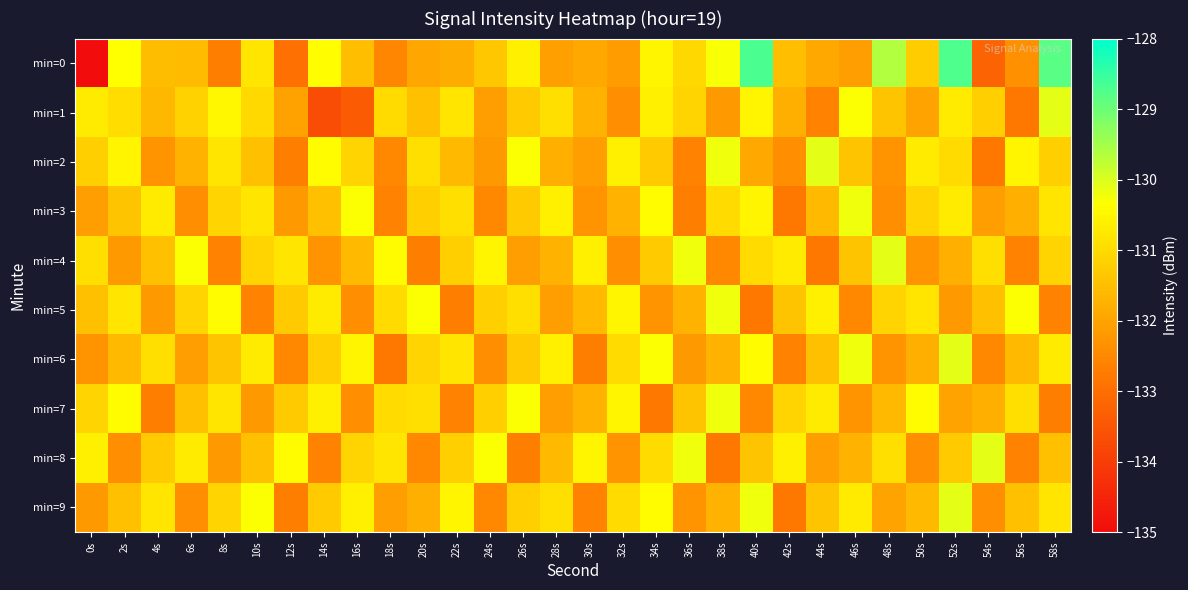

Reading left to right, transcribe all the data shown in this chart.

min=0: 0s=-221.0	2s=-130.3	4s=-131.6	6s=-131.6	8s=-132.7	10s=-130.8	12s=-133.0	14s=-130.4	16s=-131.5	18s=-132.5	20s=-132.0	22s=-131.8	24s=-131.4	26s=-130.6	28s=-132.1	30s=-131.9	32s=-132.1	34s=-130.5	36s=-131.1	38s=-130.3	40s=-128.7	42s=-131.5	44s=-131.9	46s=-132.1	48s=-129.6	50s=-131.3	52s=-128.7	54s=-133.2	56s=-132.3	58s=-128.8
min=1: 0s=-130.7	2s=-130.9	4s=-131.6	6s=-131.2	8s=-130.5	10s=-131.0	12s=-132.0	14s=-133.7	16s=-133.4	18s=-131.0	20s=-131.5	22s=-130.8	24s=-132.1	26s=-131.3	28s=-130.9	30s=-131.7	32s=-132.4	34s=-130.6	36s=-131.1	38s=-132.2	40s=-130.5	42s=-131.8	44s=-132.6	46s=-130.3	48s=-131.4	50s=-132.0	52s=-130.7	54s=-131.2	56s=-132.8	58s=-130.1
min=2: 0s=-131.2	2s=-130.5	4s=-132.3	6s=-131.7	8s=-130.8	10s=-131.5	12s=-132.7	14s=-130.4	16s=-131.1	18s=-132.5	20s=-130.9	22s=-131.6	24s=-132.2	26s=-130.3	28s=-131.8	30s=-132.1	32s=-130.6	34s=-131.3	36s=-132.6	38s=-130.2	40s=-131.9	42s=-132.4	44s=-130.1	46s=-131.4	48s=-132.3	50s=-130.7	52s=-131.0	54s=-132.8	56s=-130.5	58s=-131.2
min=3: 0s=-132.1	2s=-131.4	4s=-130.7	6s=-132.4	8s=-131.1	10s=-130.8	12s=-132.2	14s=-131.5	16s=-130.3	18s=-132.6	20s=-131.2	22s=-130.9	24s=-132.5	26s=-131.3	28s=-130.6	30s=-132.3	32s=-131.7	34s=-130.4	36s=-132.7	38s=-131.0	40s=-130.5	42s=-132.8	44s=-131.6	46s=-130.2	48s=-132.4	50s=-131.1	52s=-130.7	54s=-132.1	56s=-131.8	58s=-130.8
min=4: 0s=-130.9	2s=-132.2	4s=-131.5	6s=-130.3	8s=-132.6	10s=-131.1	12s=-130.8	14s=-132.3	16s=-131.6	18s=-130.4	20s=-132.7	22s=-131.2	24s=-130.5	26s=-132.1	28s=-131.7	30s=-130.6	32s=-132.4	34s=-131.3	36s=-130.2	38s=-132.5	40s=-131.0	42s=-130.7	44s=-132.8	46s=-131.4	48s=-130.1	50s=-132.3	52s=-131.8	54s=-130.9	56s=-132.6	58s=-131.1
min=5: 0s=-131.5	2s=-130.8	4s=-132.2	6s=-131.1	8s=-130.4	10s=-132.6	12s=-131.3	14s=-130.7	16s=-132.4	18s=-131.0	20s=-130.3	22s=-132.7	24s=-131.2	26s=-130.9	28s=-132.1	30s=-131.6	32s=-130.5	34s=-132.3	36s=-131.7	38s=-130.2	40s=-132.8	42s=-131.4	44s=-130.6	46s=-132.5	48s=-131.1	50s=-130.8	52s=-132.2	54s=-131.5	56s=-130.3	58s=-132.6
min=6: 0s=-132.3	2s=-131.6	4s=-130.9	6s=-132.1	8s=-131.4	10s=-130.7	12s=-132.5	14s=-131.2	16s=-130.5	18s=-132.8	20s=-131.1	22s=-130.8	24s=-132.4	26s=-131.3	28s=-130.6	30s=-132.7	32s=-131.0	34s=-130.3	36s=-132.2	38s=-131.7	40s=-130.4	42s=-132.6	44s=-131.5	46s=-130.2	48s=-132.3	50s=-131.8	52s=-130.1	54s=-132.5	56s=-131.6	58s=-130.7
min=7: 0s=-131.1	2s=-130.4	4s=-132.7	6s=-131.5	8s=-130.8	10s=-132.2	12s=-131.3	14s=-130.6	16s=-132.4	18s=-131.0	20s=-130.9	22s=-132.6	24s=-131.2	26s=-130.3	28s=-132.1	30s=-131.7	32s=-130.5	34s=-132.8	36s=-131.4	38s=-130.2	40s=-132.5	42s=-131.1	44s=-130.7	46s=-132.3	48s=-131.6	50s=-130.4	52s=-132.0	54s=-131.8	56s=-130.9	58s=-132.7
min=8: 0s=-130.6	2s=-132.4	4s=-131.3	6s=-130.7	8s=-132.2	10s=-131.5	12s=-130.4	14s=-132.6	16s=-131.1	18s=-130.8	20s=-132.5	22s=-131.2	24s=-130.3	26s=-132.7	28s=-131.6	30s=-130.5	32s=-132.3	34s=-131.0	36s=-130.2	38s=-132.8	40s=-131.4	42s=-130.6	44s=-132.1	46s=-131.7	48s=-130.9	50s=-132.4	52s=-131.3	54s=-130.1	56s=-132.6	58s=-131.5
min=9: 0s=-132.2	2s=-131.5	4s=-130.8	6s=-132.4	8s=-131.1	10s=-130.3	12s=-132.7	14s=-131.3	16s=-130.6	18s=-132.1	20s=-131.8	22s=-130.5	24s=-132.5	26s=-131.2	28s=-130.9	30s=-132.6	32s=-131.0	34s=-130.4	36s=-132.3	38s=-131.7	40s=-130.2	42s=-132.8	44s=-131.4	46s=-130.7	48s=-132.0	50s=-131.6	52s=-130.1	54s=-132.4	56s=-131.5	58s=-130.8